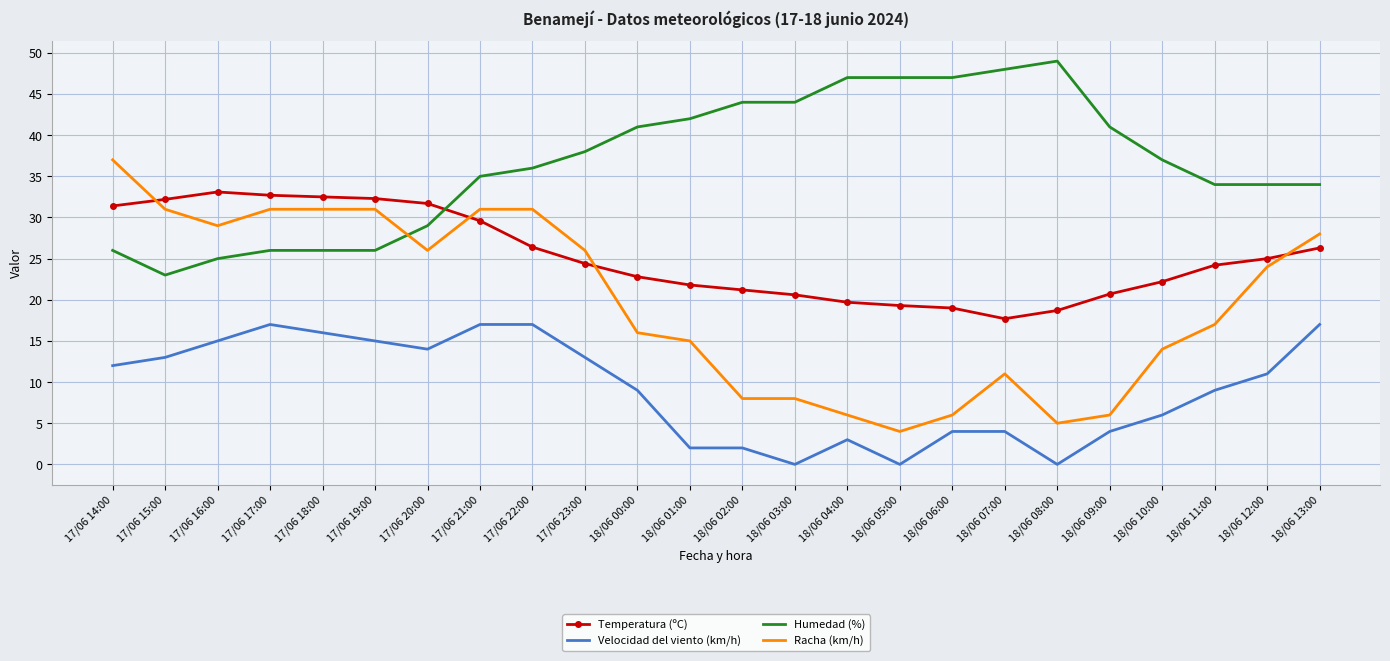

True or false: Velocidad del viento (km/h) and Temperatura (ºC) intersect in this chart.

False